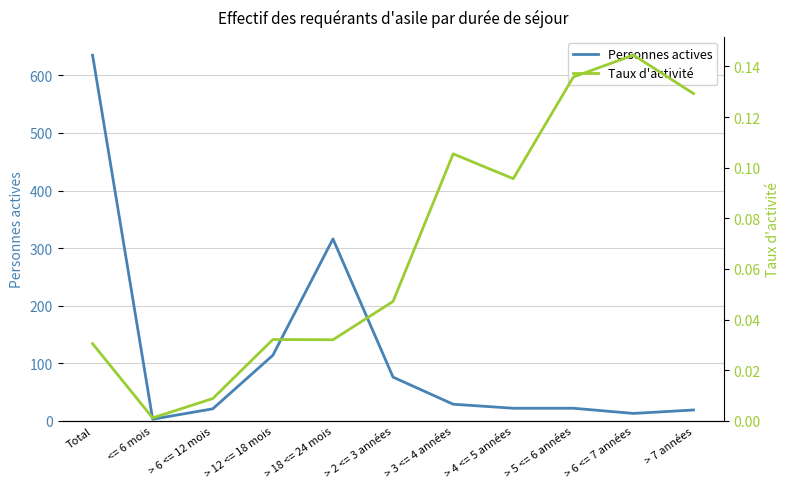

Which category has the lowest value in the Taux d'activité series?

<= 6 mois